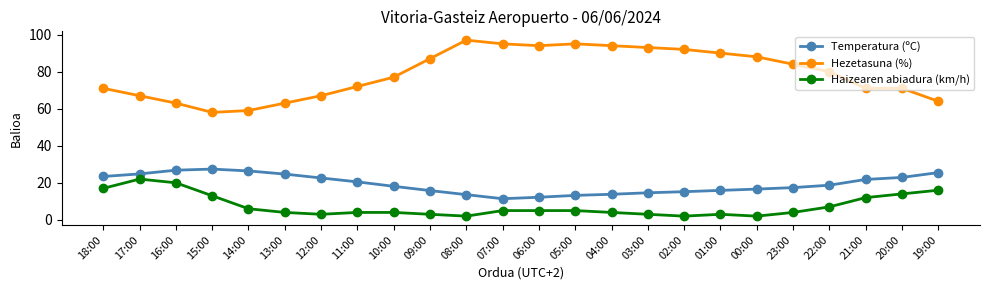

At which label does Hezetasuna (%) first exceed 80?

09:00